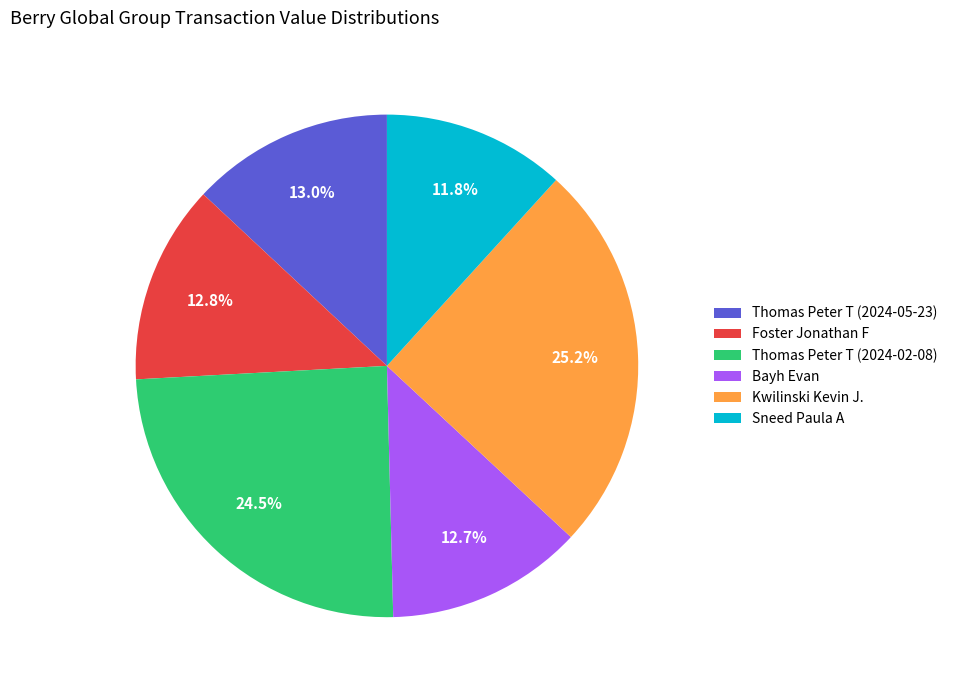

To the nearest percent, what portion does Bayh Evan represent?

13%